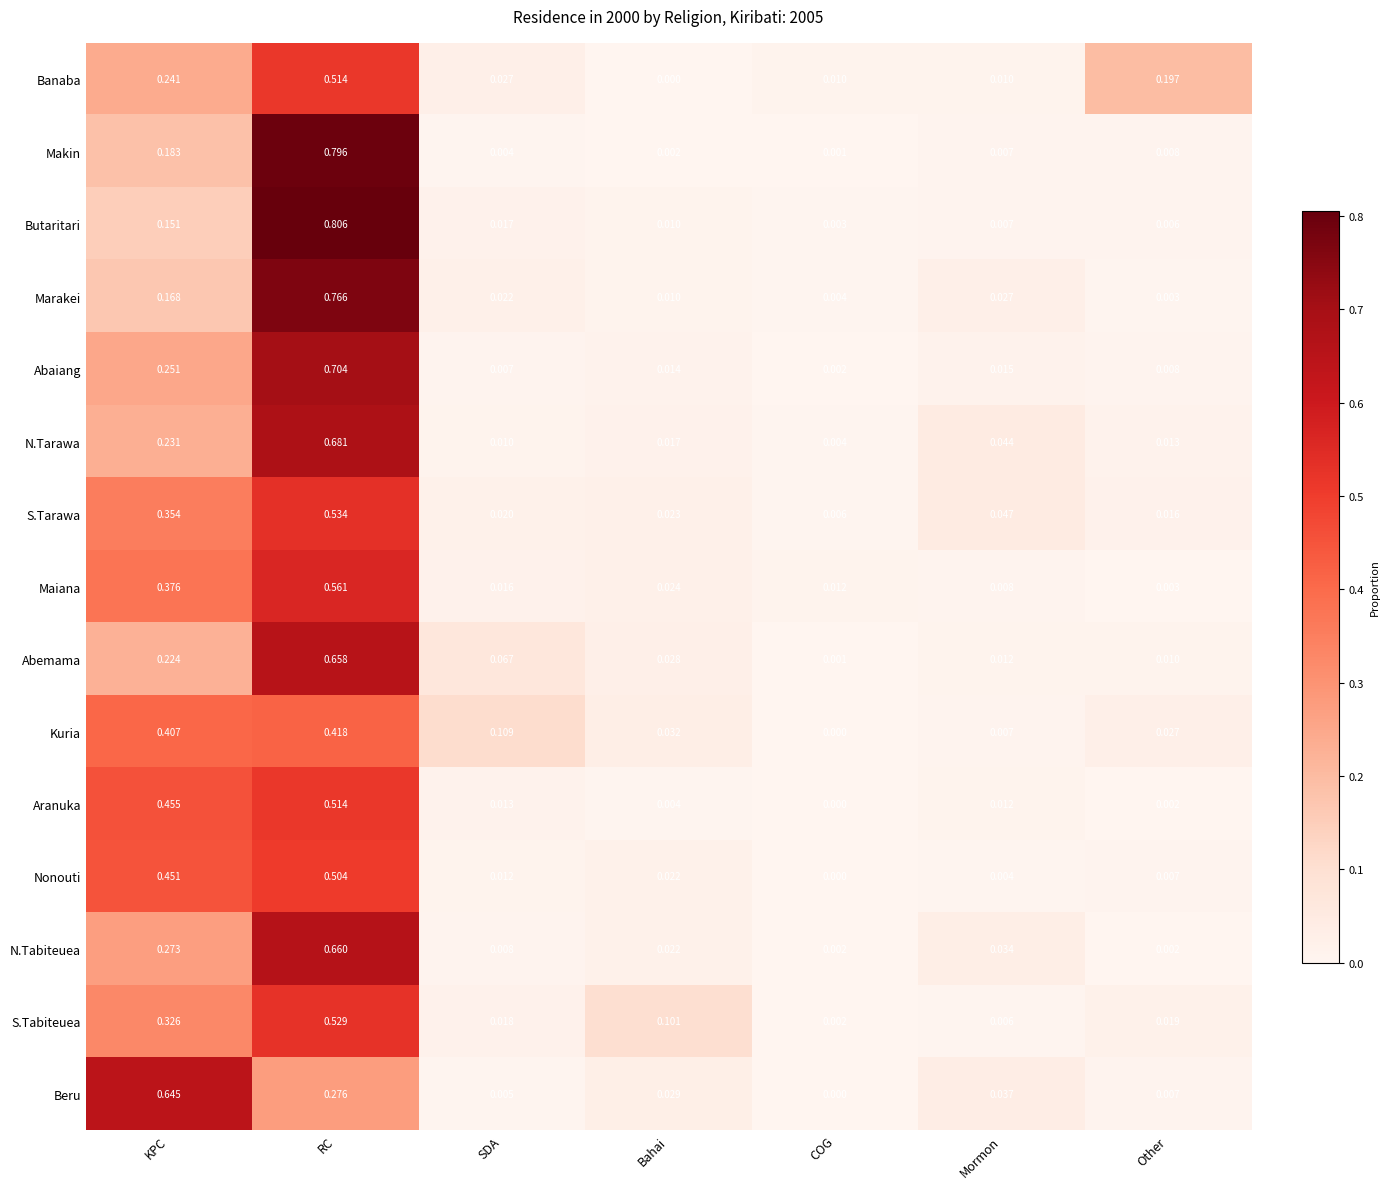

Is the value of Marakei at Bahai greater than the value of Beru at Bahai?

No